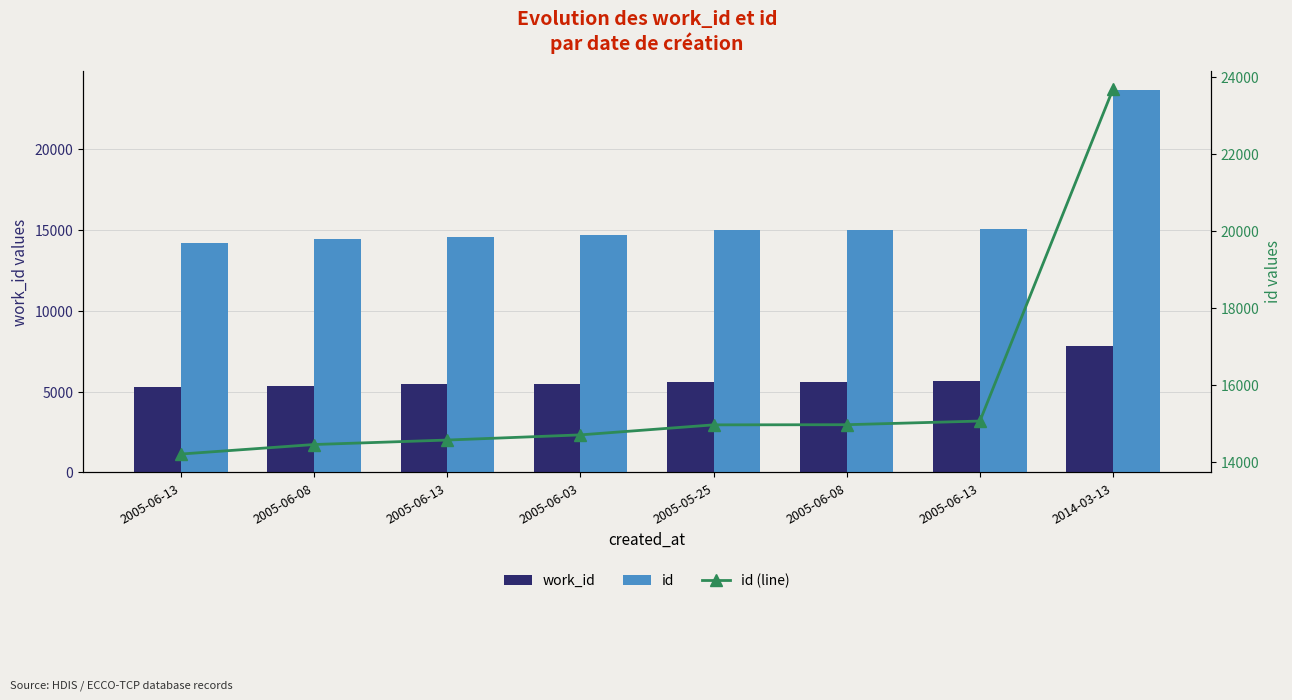

What is the maximum value for id (line)?

23690